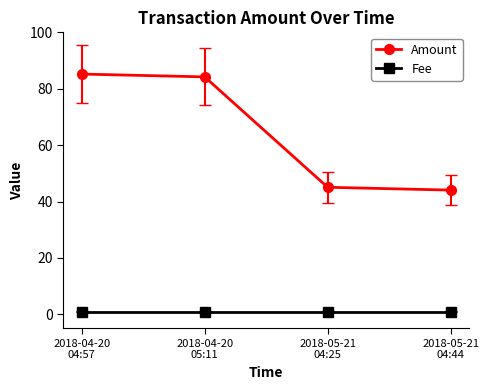

How many lines are shown in the chart?

2